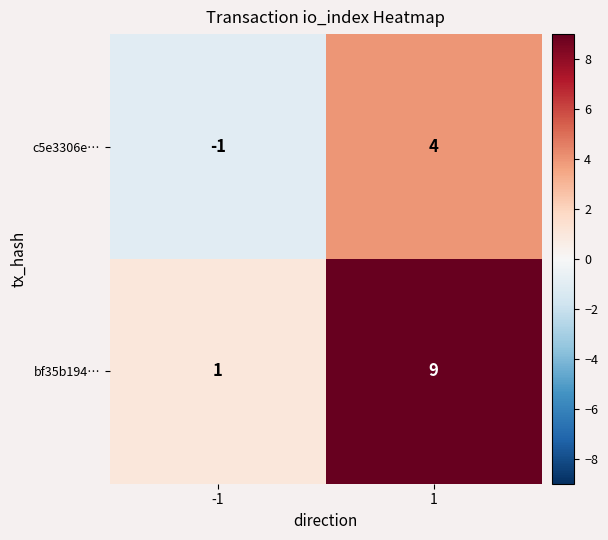

What is the difference between the maximum and minimum values in the bf35b194… series?

8